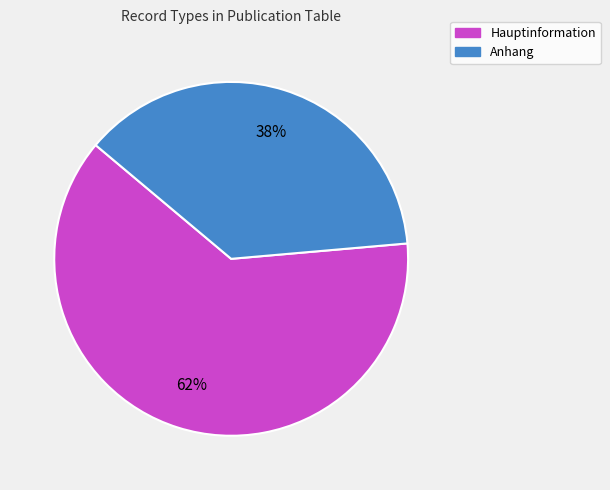

Combined, what portion of the pie is Anhang and Hauptinformation?

100.0%